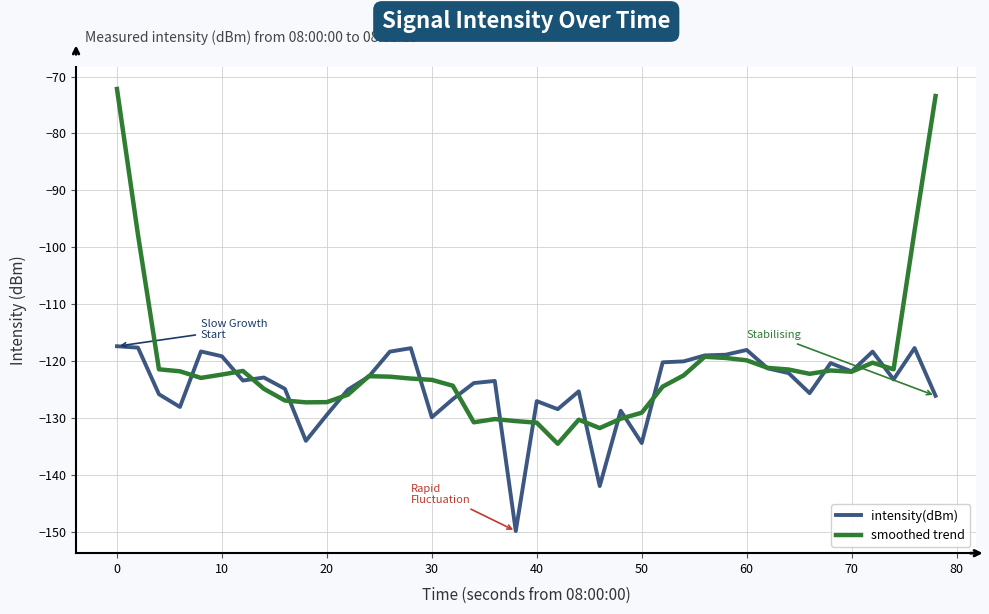

What is the minimum value for smoothed trend?

-134.6